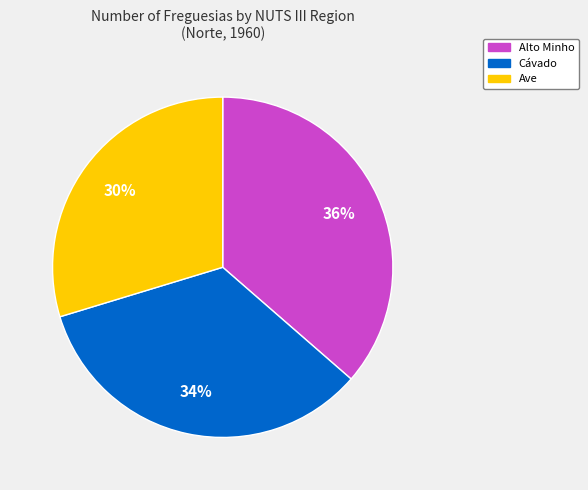

Is there any slice that represents more than half of the pie?

No